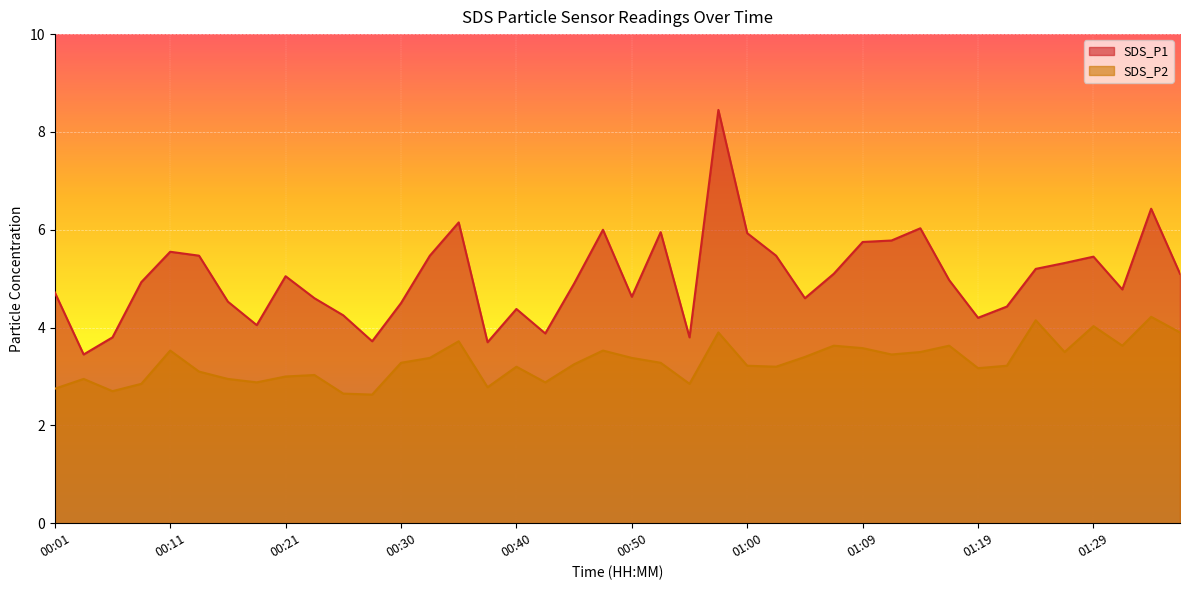

True or false: SDS_P2 and SDS_P1 intersect in this chart.

False